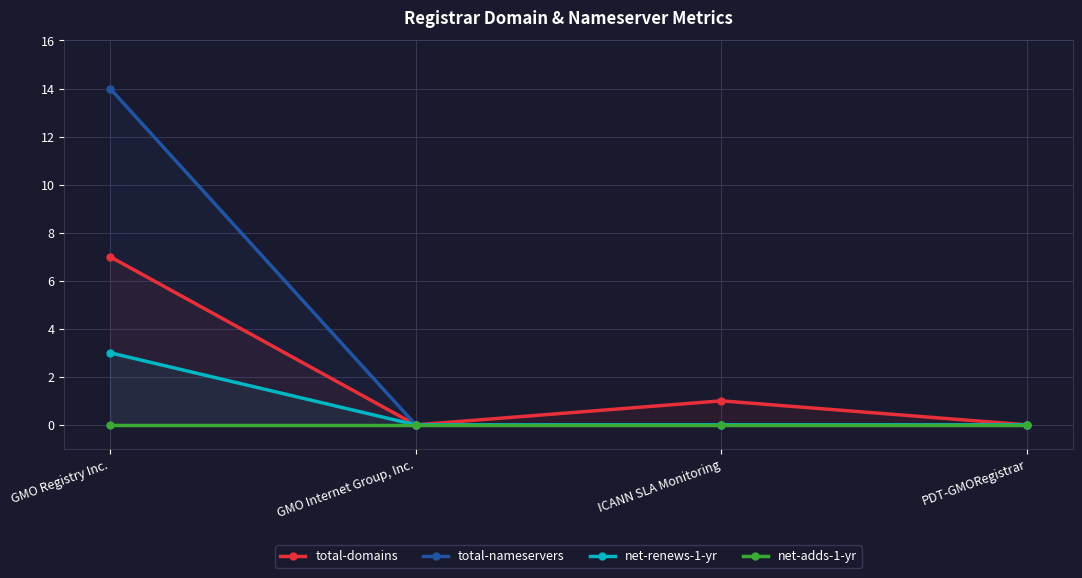

Which category has the highest value in the total-nameservers series?

GMO Registry Inc.